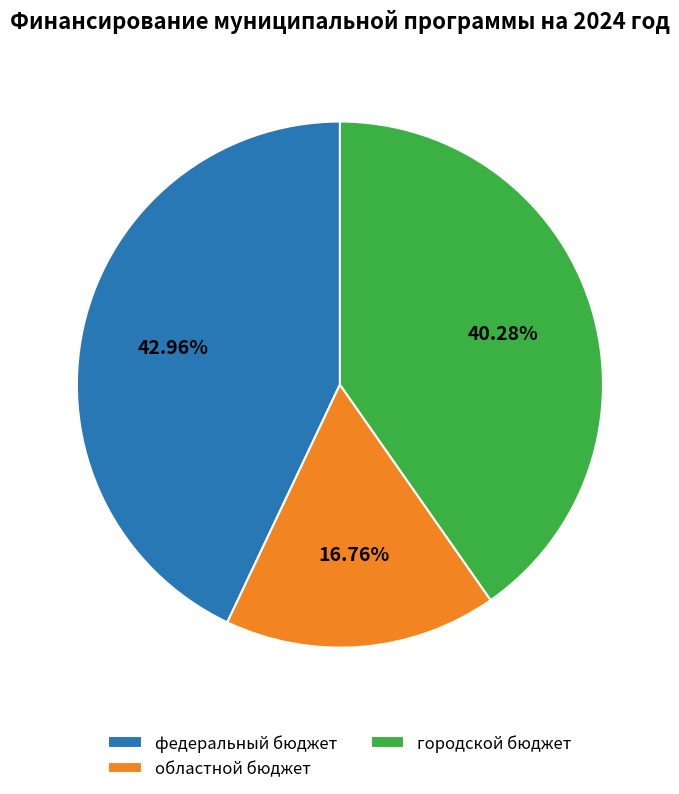

Is городской бюджет the majority of the pie?

No